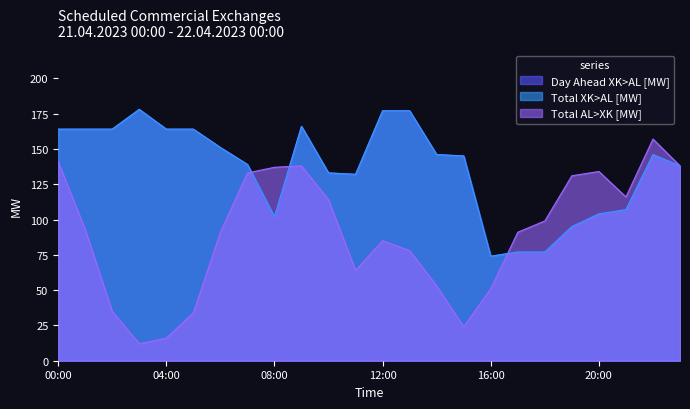

At which label is Total AL>XK [MW] closest to 84?

12:00